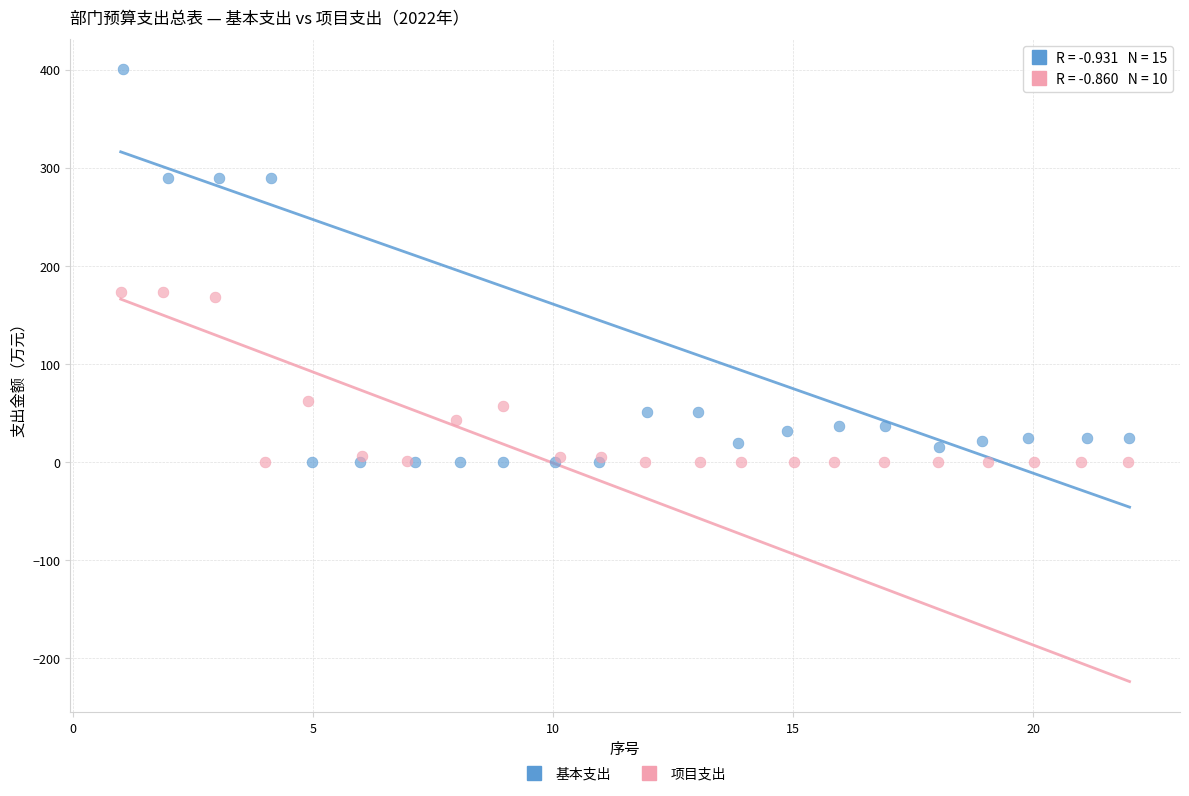

What are all the series names shown in the legend?

基本支出, 项目支出